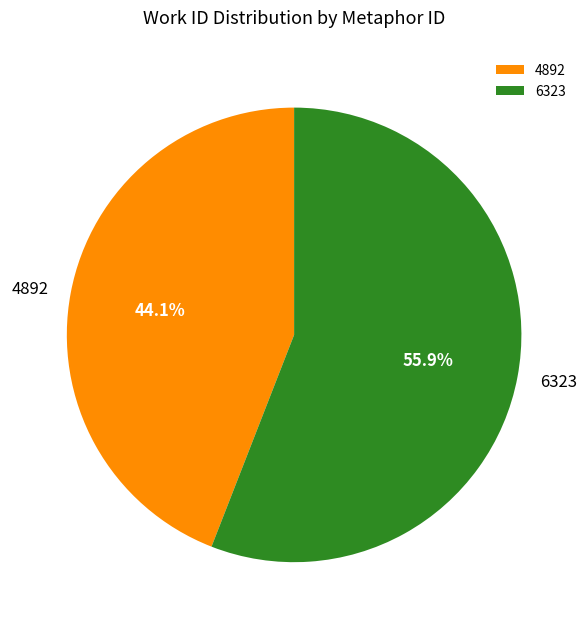

Which category has the smallest portion of the pie?

4892